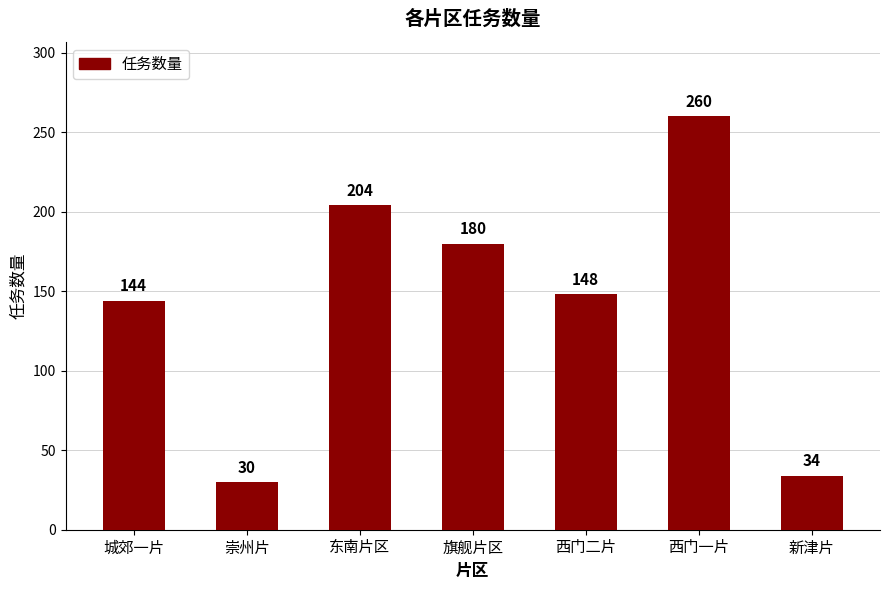

What is the difference between the maximum and minimum values?

230